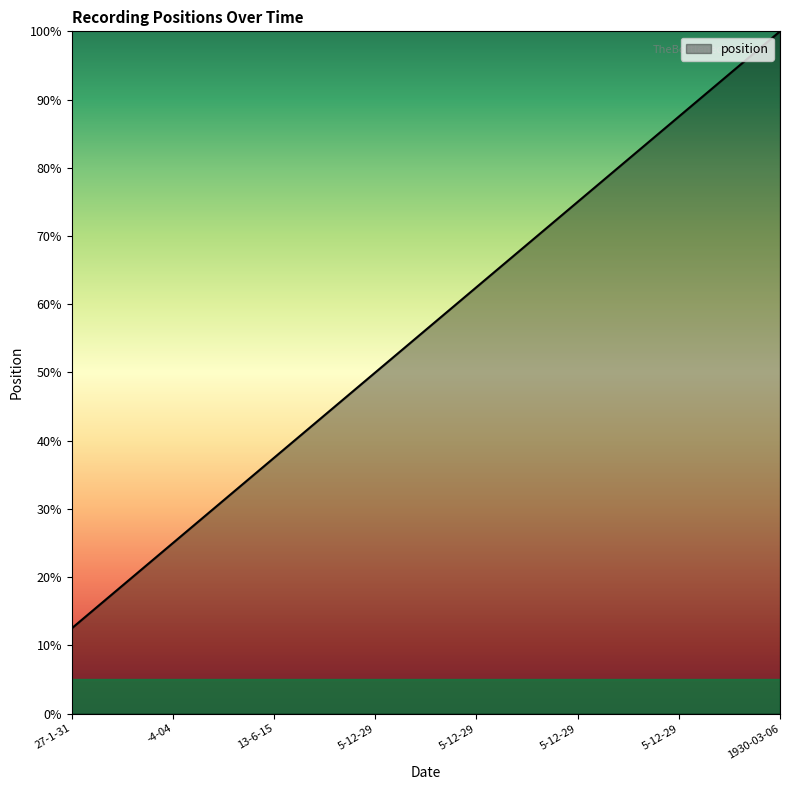

What is the ratio of the value at 5-12-29 to the value at 5-12-29?

1.4